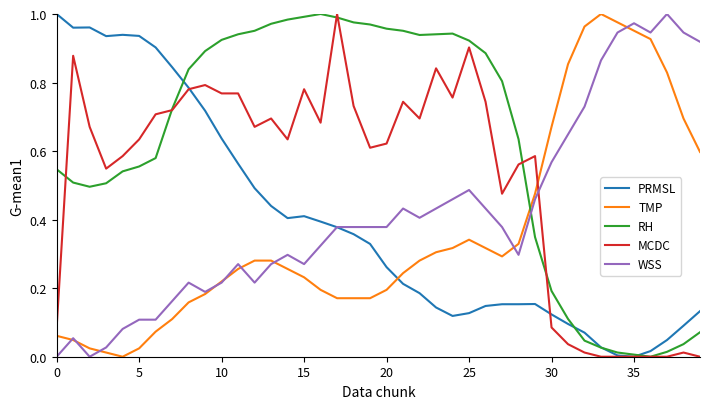

What are all the series names shown in the legend?

PRMSL, TMP, RH, MCDC, WSS